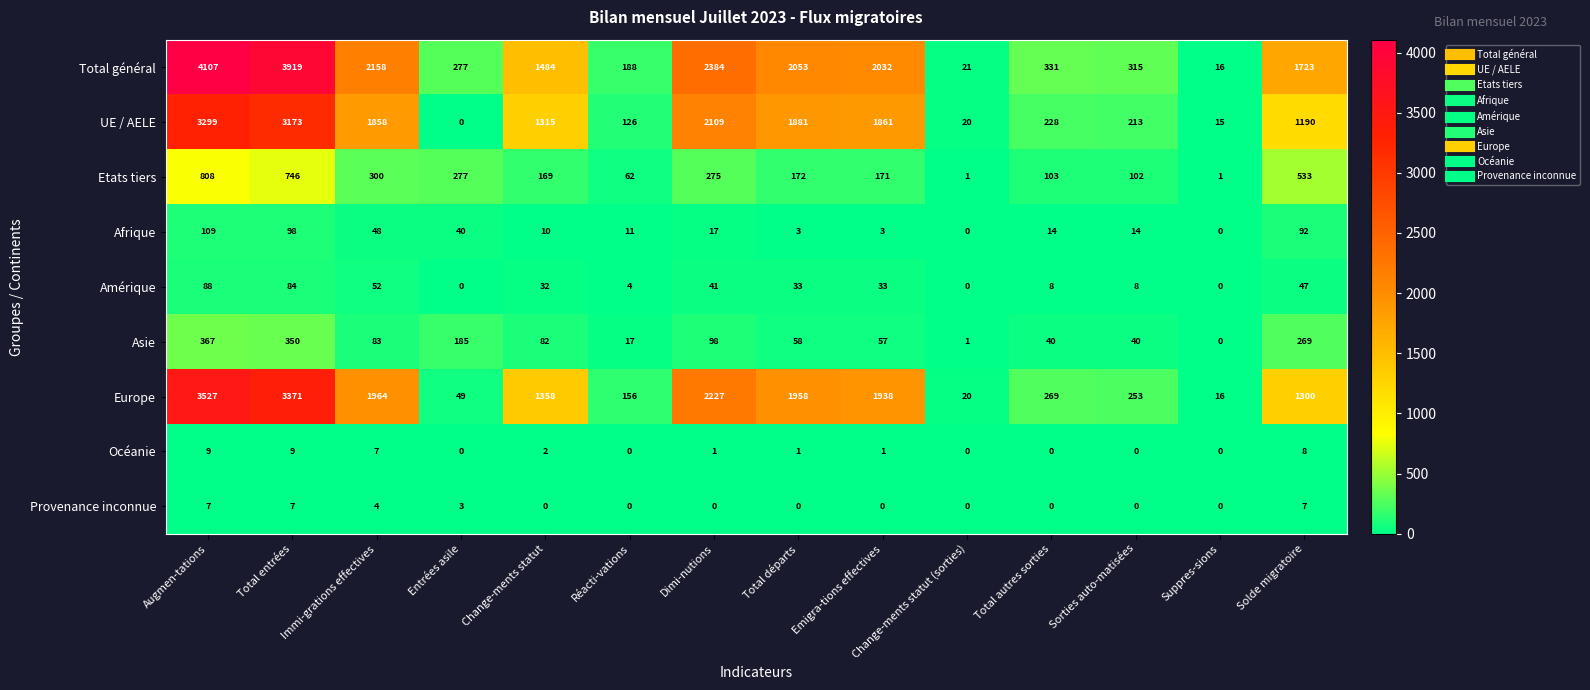

What is the approximate value of Afrique at Sorties auto-matisées, to the nearest 10?

10